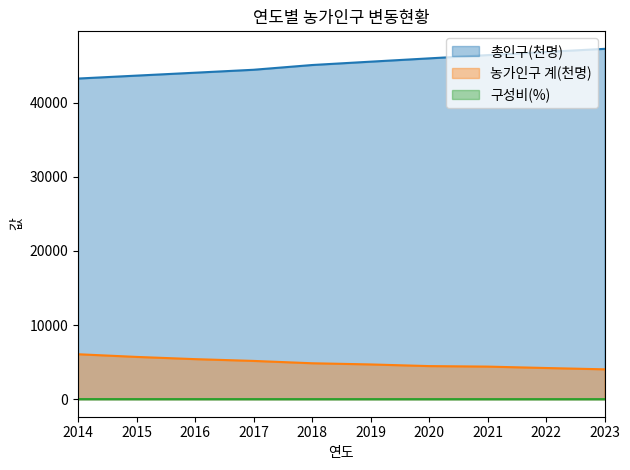

Between 2016 and 2014, which is larger?

2016